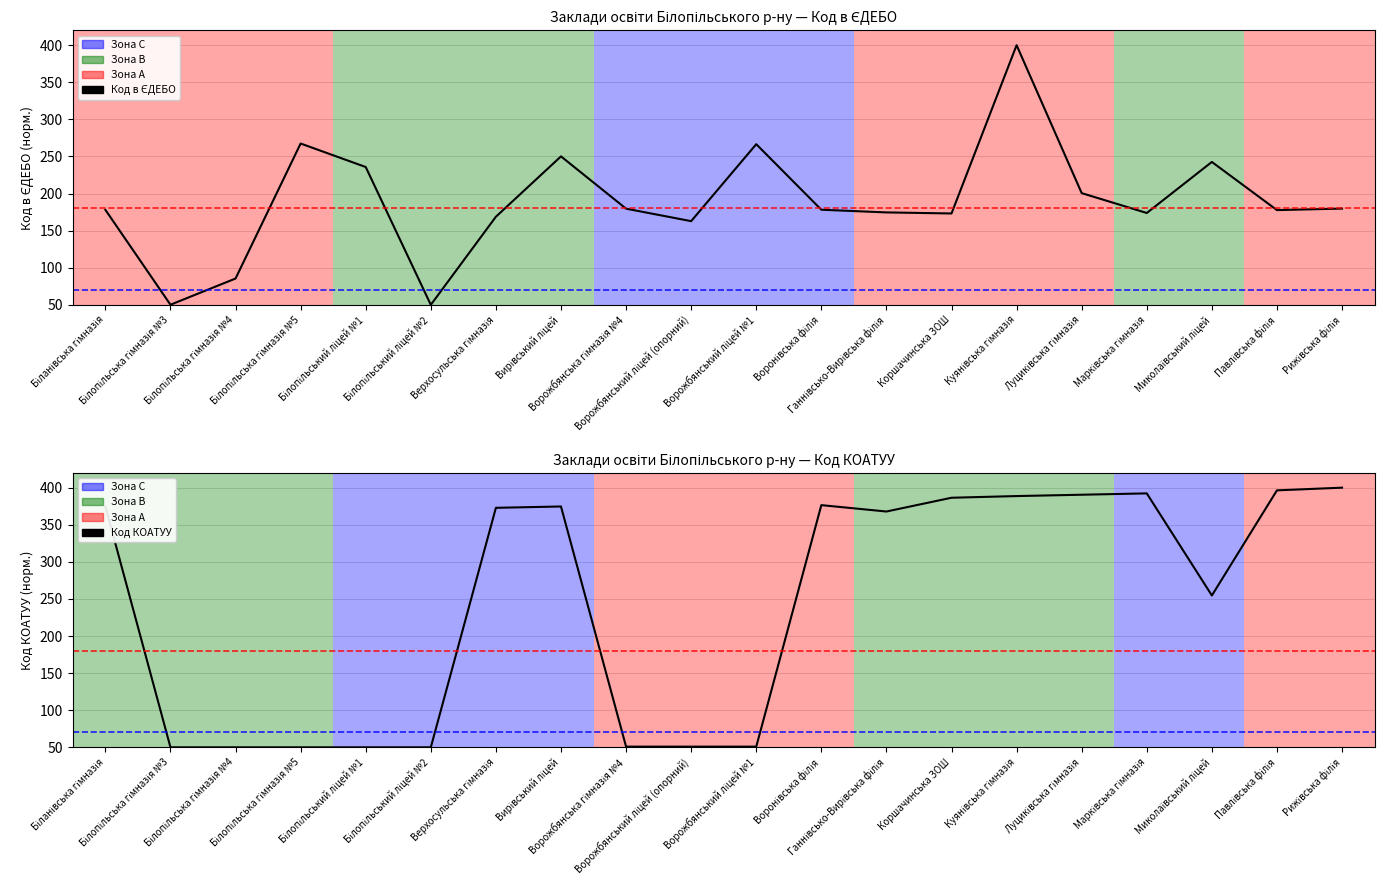

Is this an area chart (filled region under the line)?

No